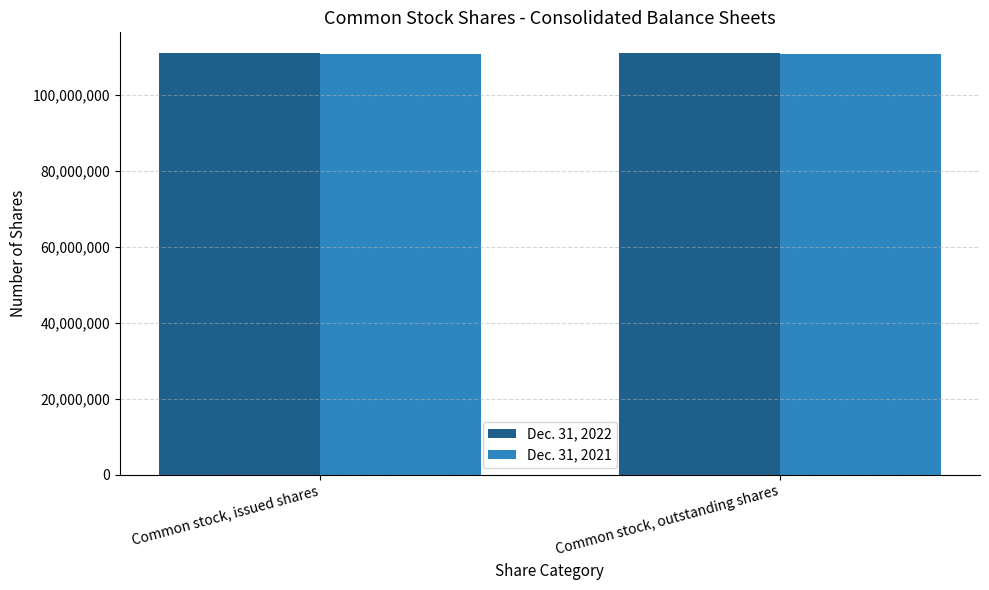

What is the total value across all series at Common stock, outstanding shares?

221499412